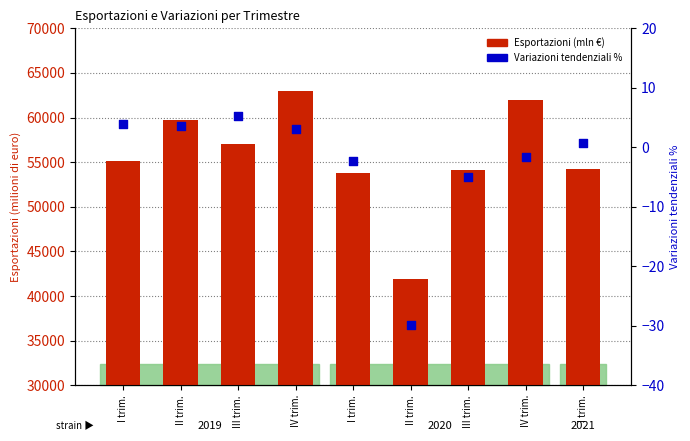

What are all the series names shown in the legend?

Esportazioni (mln €), Variazioni tendenziali %